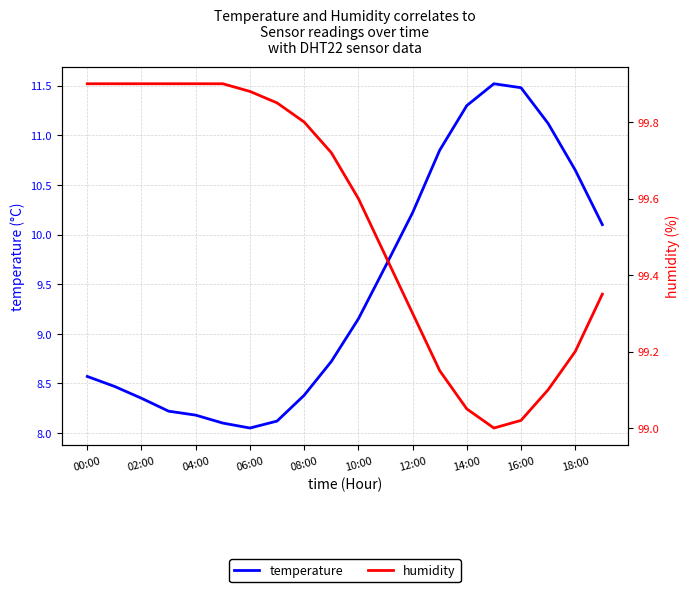

What is the value of the temperature point at the 12th from the left?

9.7